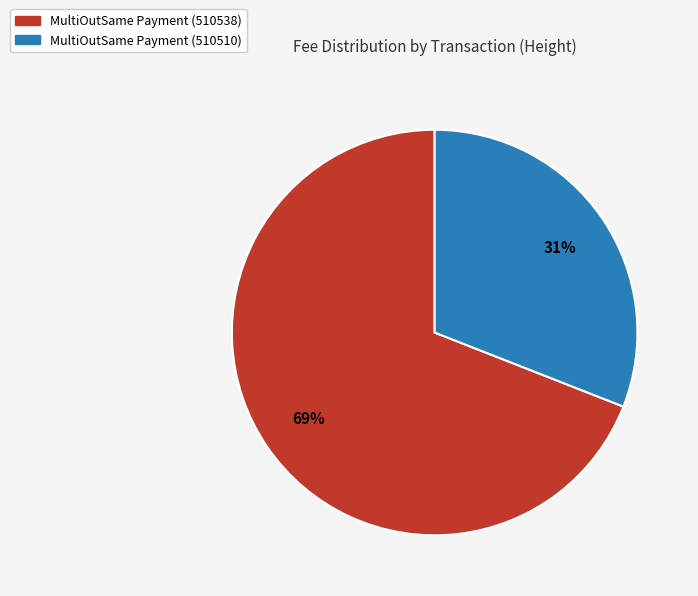

Which slice is the largest?

MultiOutSame Payment (510538)